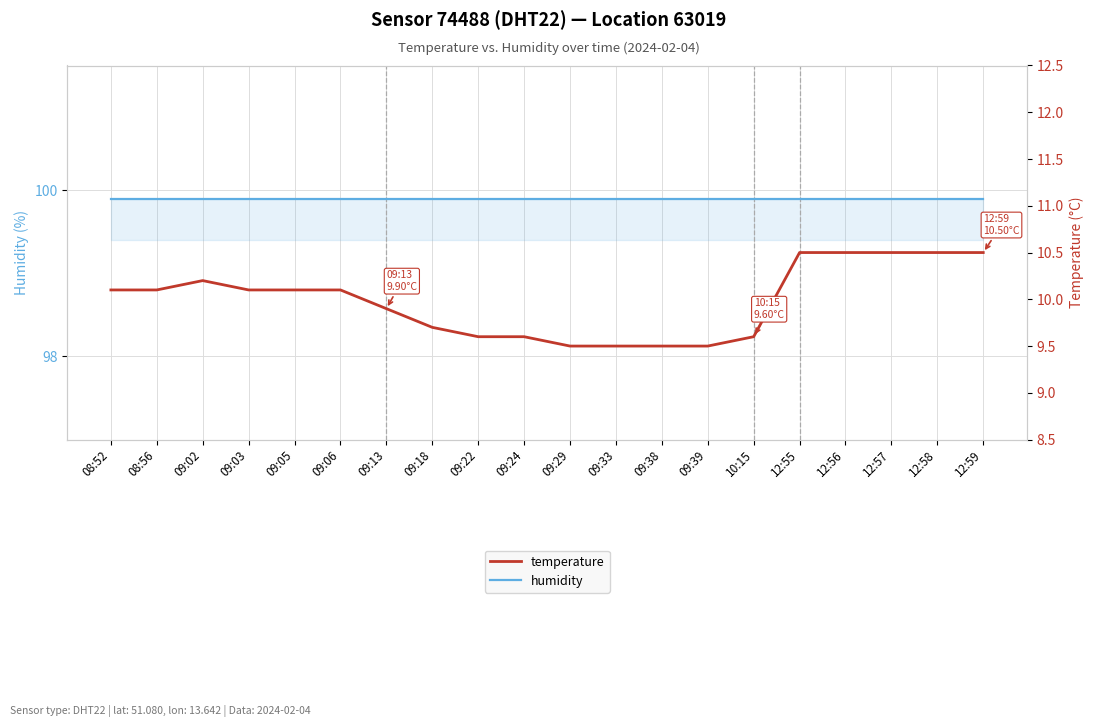

What is the difference between the maximum and second lowest values in the temperature series?

1.0